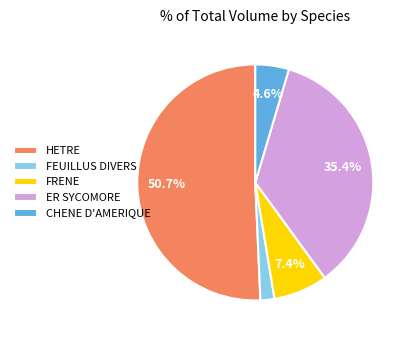

Does FRENE represent more than half of the total?

No